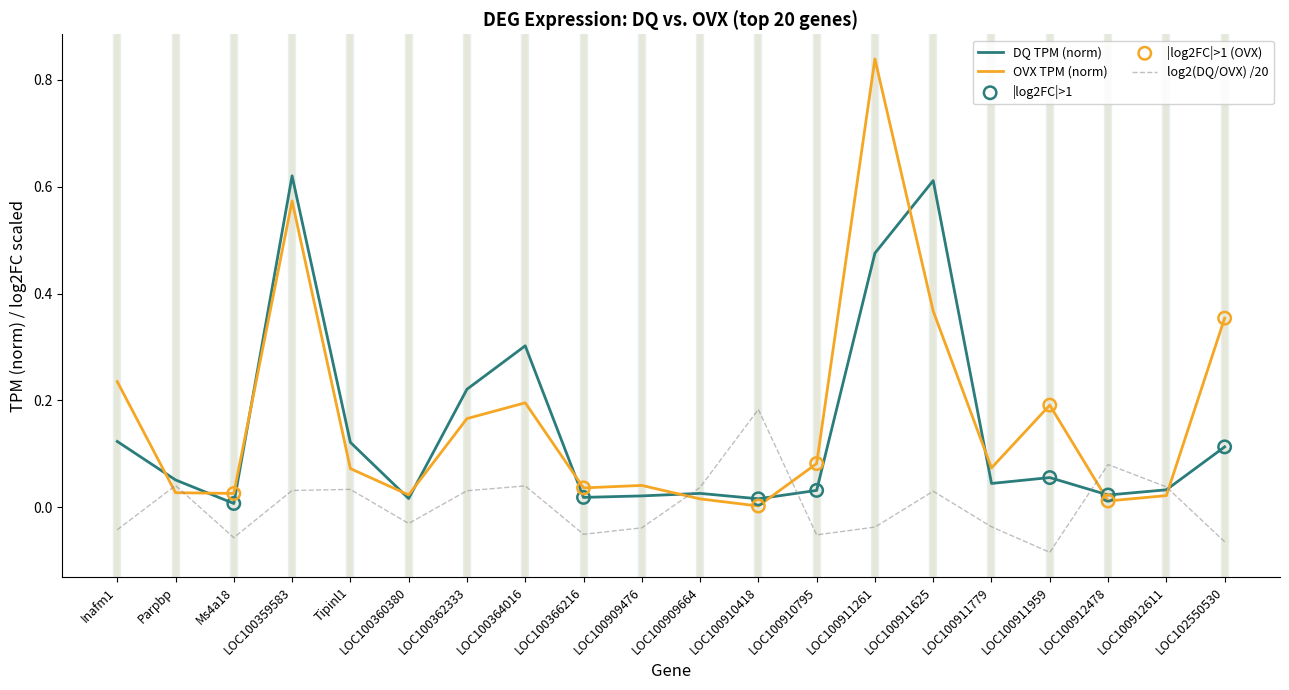

What is the difference between the highest and lowest values at LOC100364016?

0.3